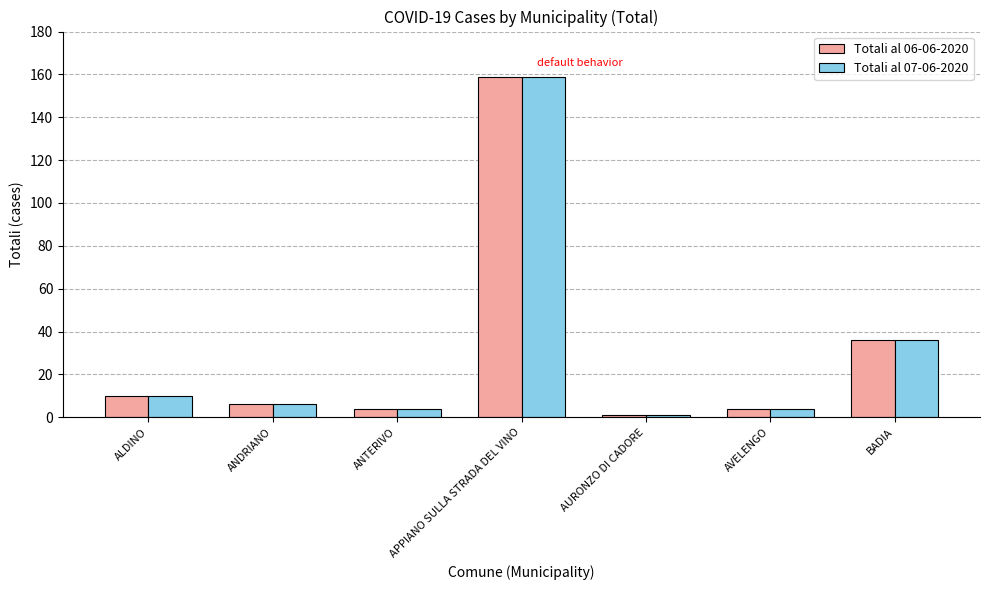

Reading left to right, extract all data points from this chart.

Totali al 06-06-2020: 10	6	4	159	1	4	36
Totali al 07-06-2020: 10	6	4	159	1	4	36